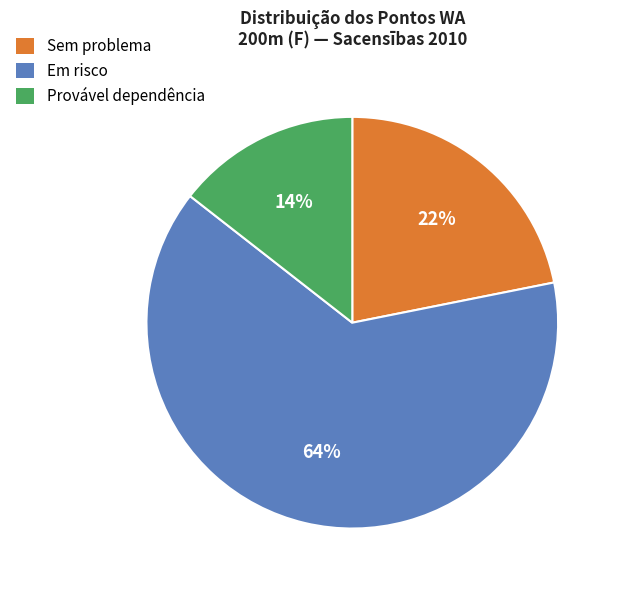

Approximately how many times larger is the value at Em risco compared to Sem problema?

2.9